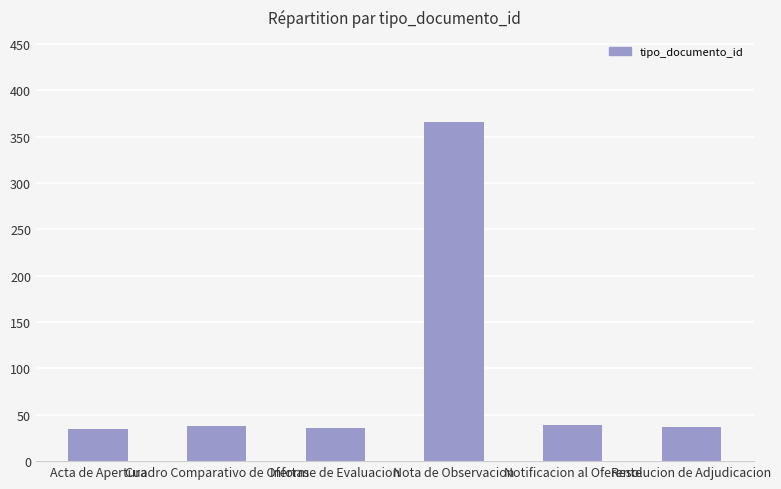

What is the sum of the values at Notificacion al Oferente and Nota de Observacion?

405